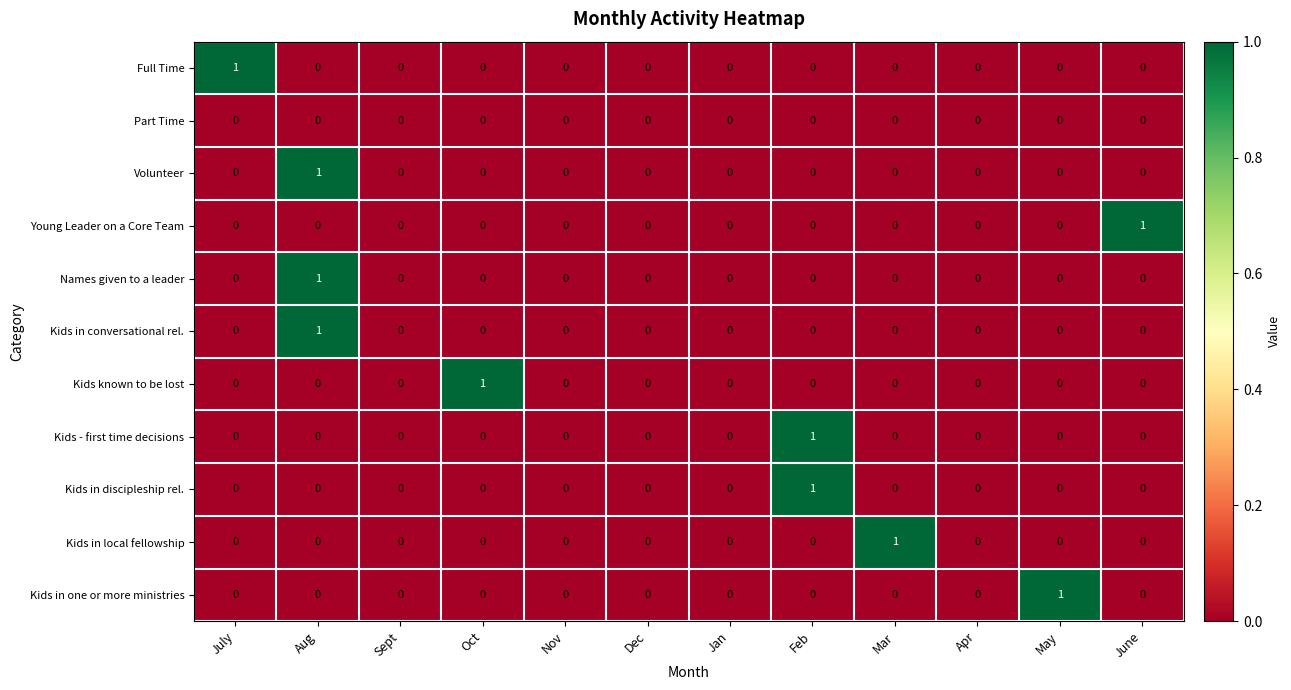

True or false: Kids in discipleship rel. has a value of 1 at Feb.

True